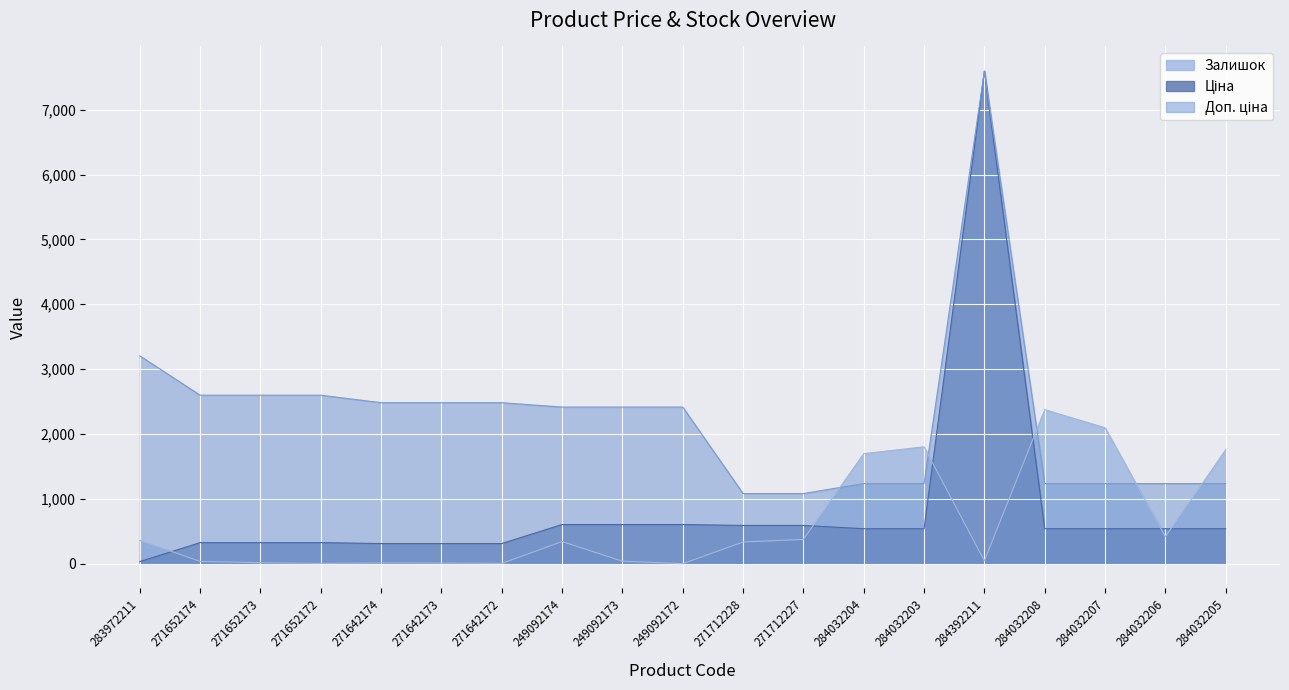

Count the number of categories in the chart.

19